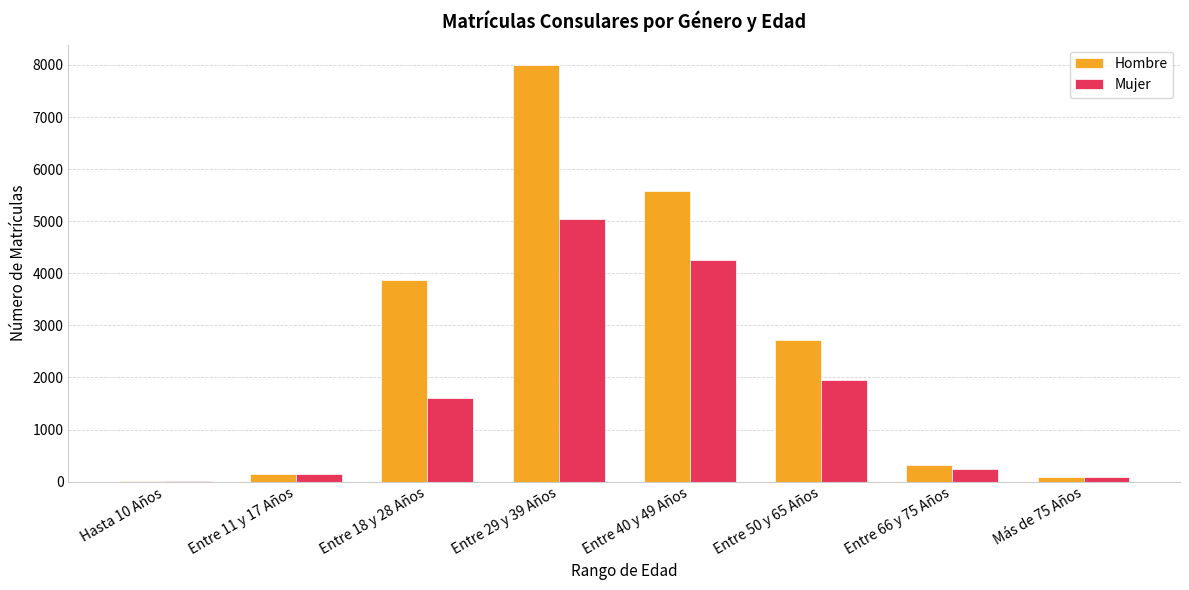

Are the bars horizontal?

No